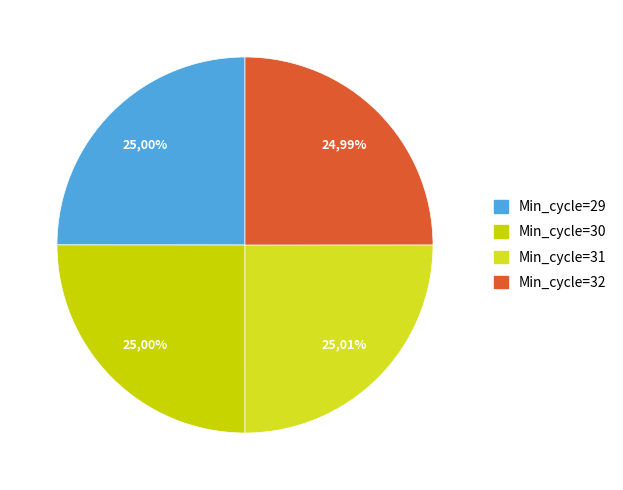

How many slices are in this pie chart?

4